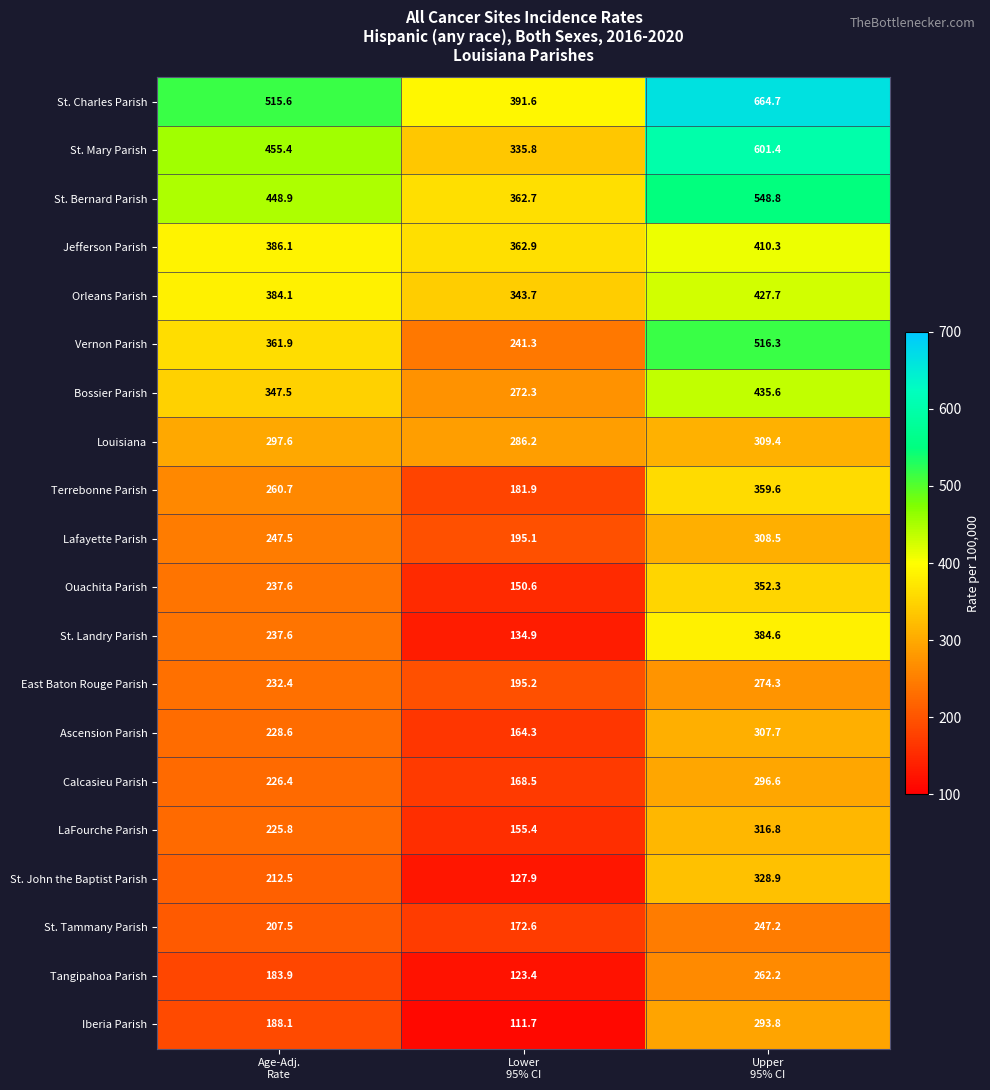

At which category does the chart reach its minimum across all series?

Lower
95% CI